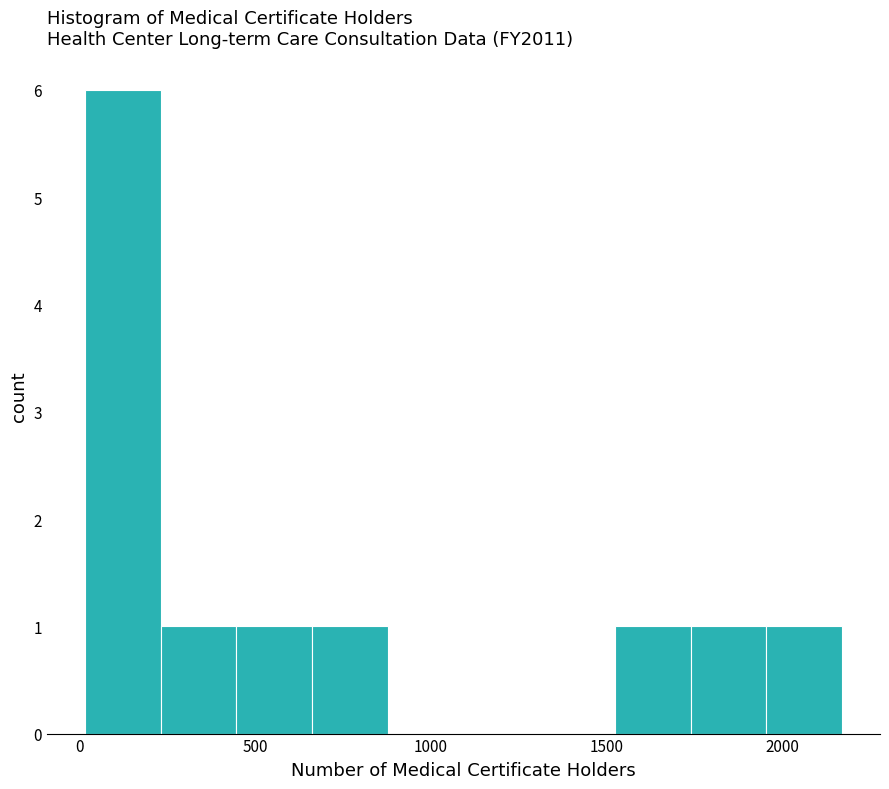

What is the height of the bar covering 650 to 900 on the x-axis? Neither the bar edges nor the heights are printed on the chart, so give them approximately, as read against the axes.

1